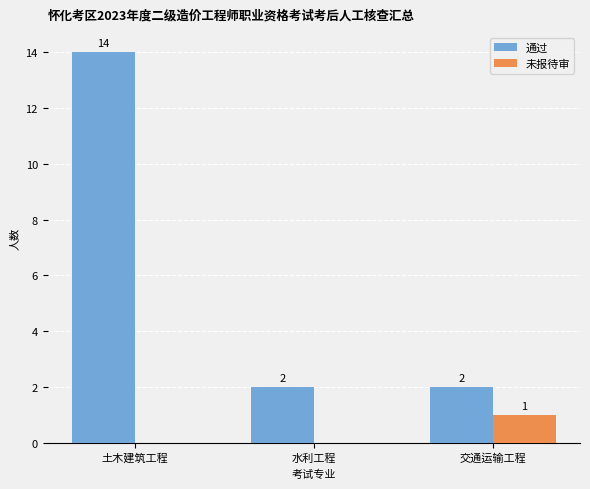

The value of 未报待审 at 水利工程 is 0. True or false?

True